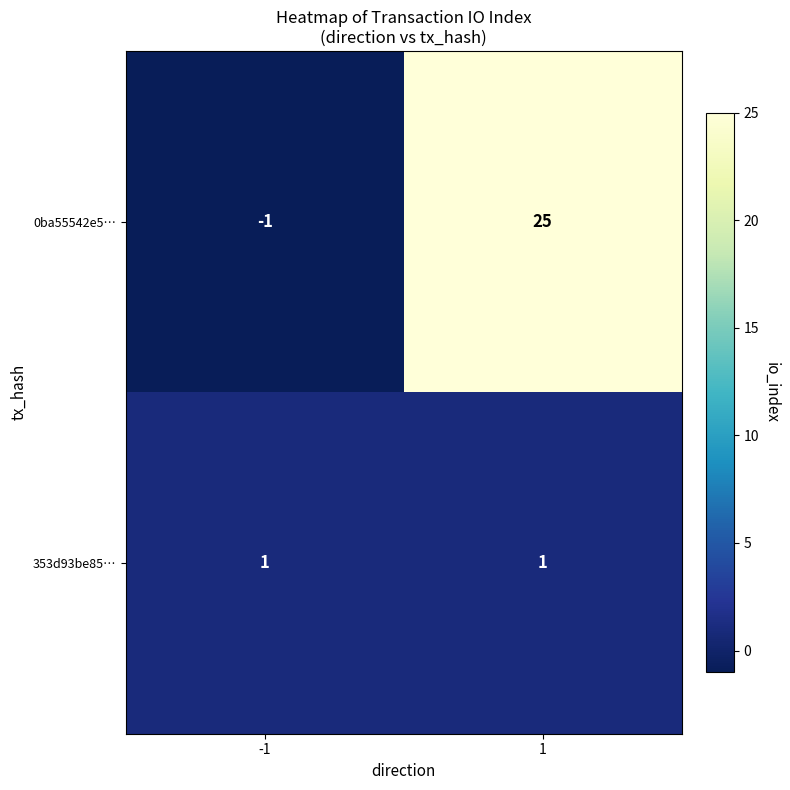

What is the sum of all 0ba55542e5… values?

24